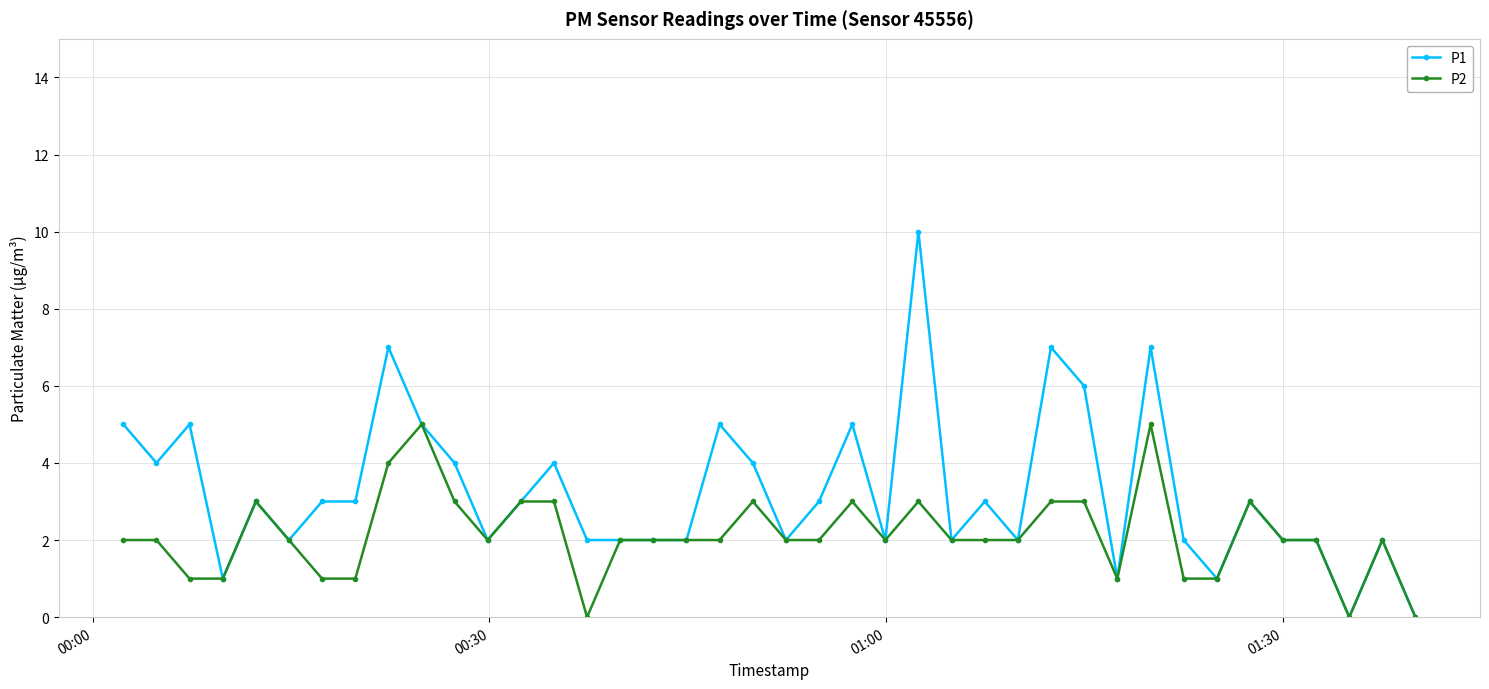

Which series has the largest total across all categories?

P1